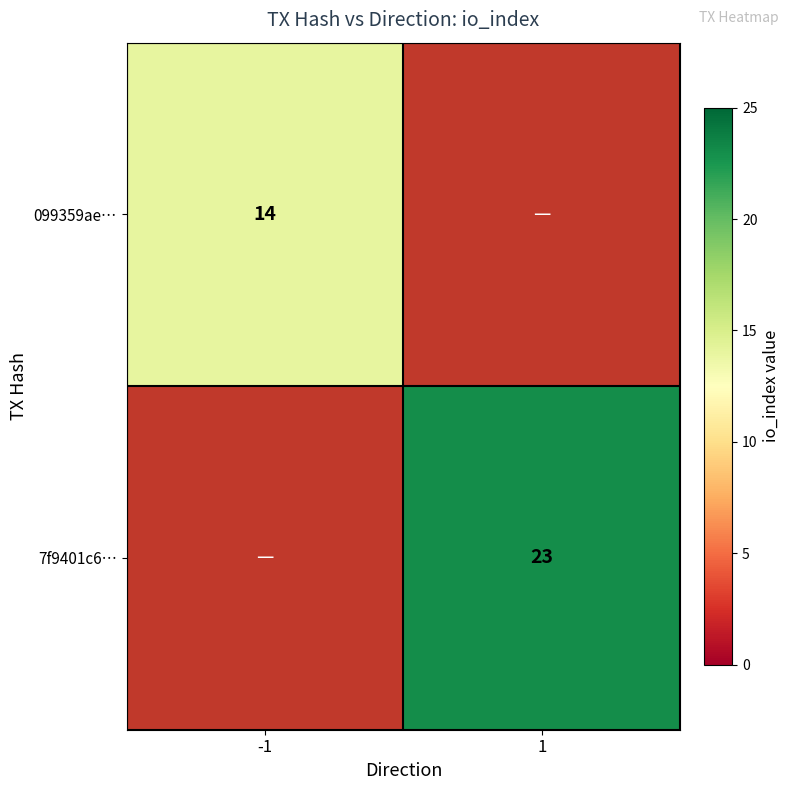

Which category has the lowest value across all series?

-1